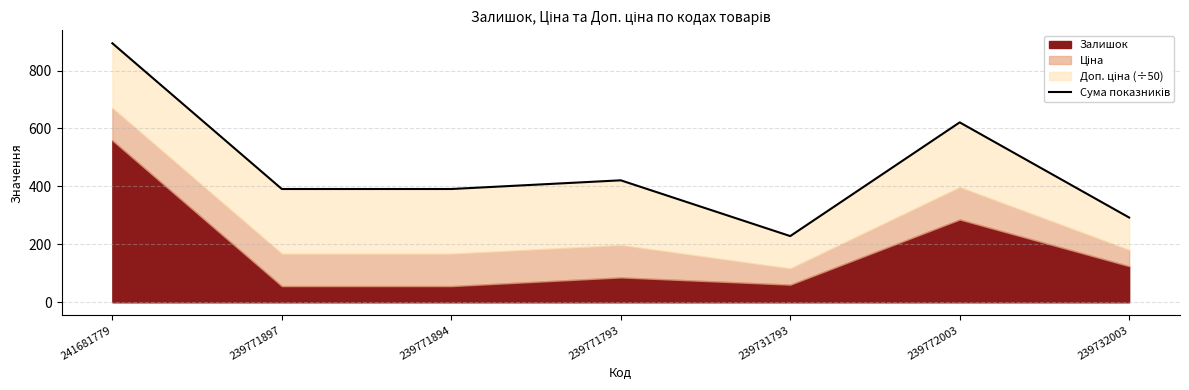

What is the value of the 5th point from the left?

228.6